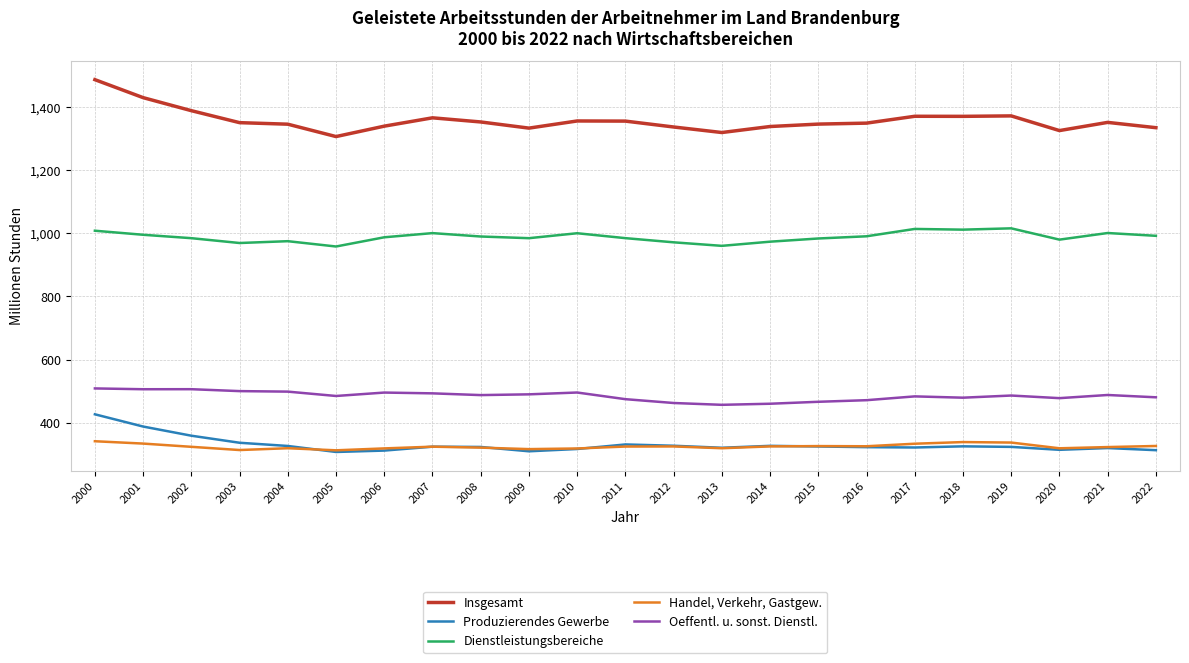

True or false: Dienstleistungsbereiche and Handel, Verkehr, Gastgew. cross at least once.

False